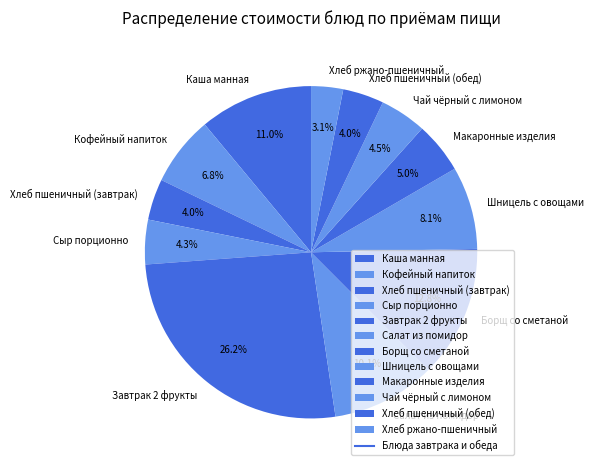

Which slice is the smallest?

Хлеб ржано-пшеничный